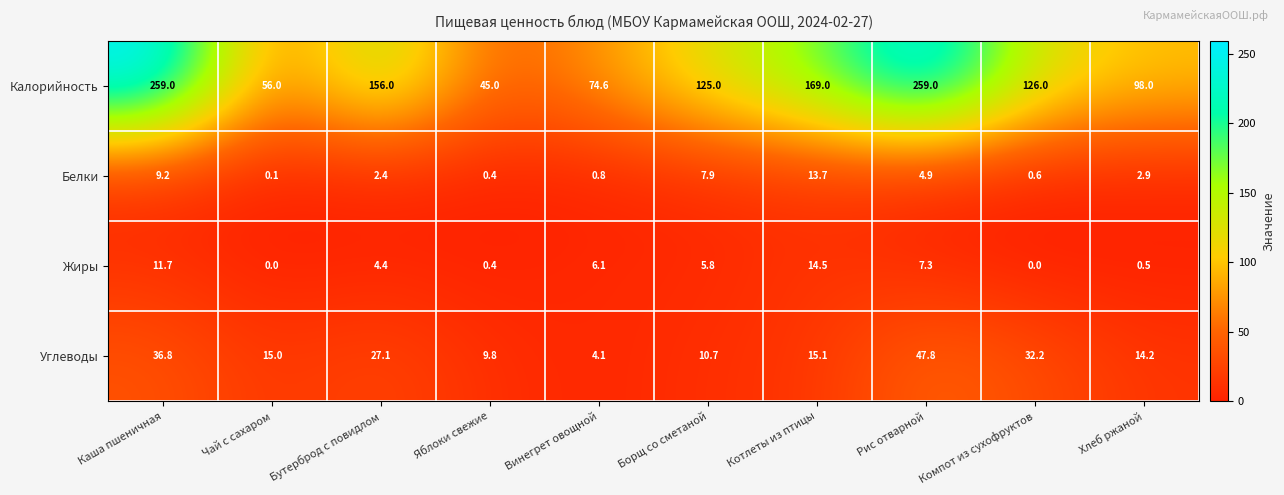

At which label does Углеводы first exceed 15?

Каша пшеничная